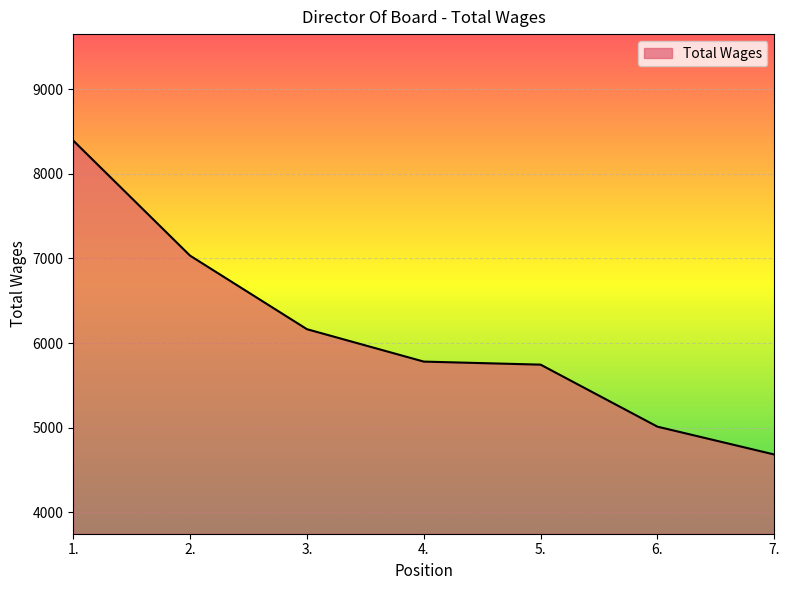

Where does the data first go above 5781?

1.